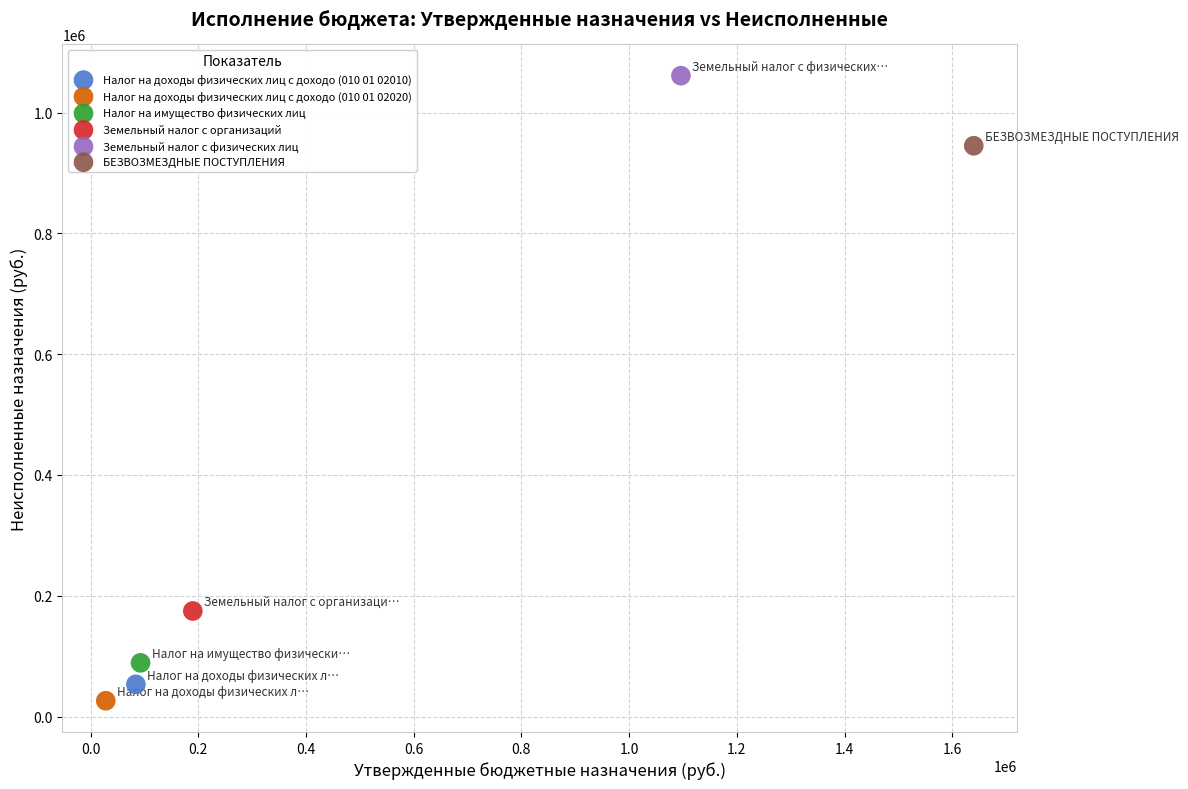

Which series reaches the maximum Y coordinate?

Земельный налог с физических лиц